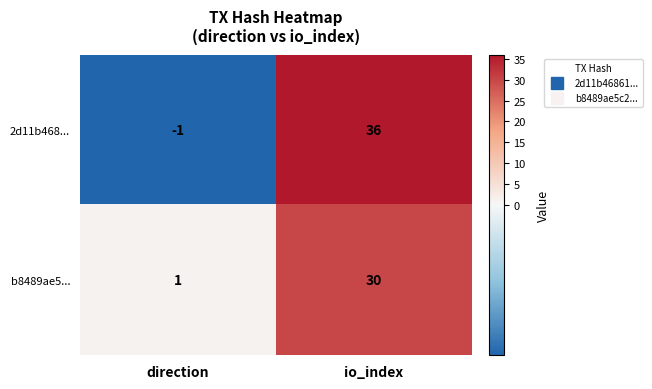

True or false: 2d11b468... has a value of 9 at io_index.

False